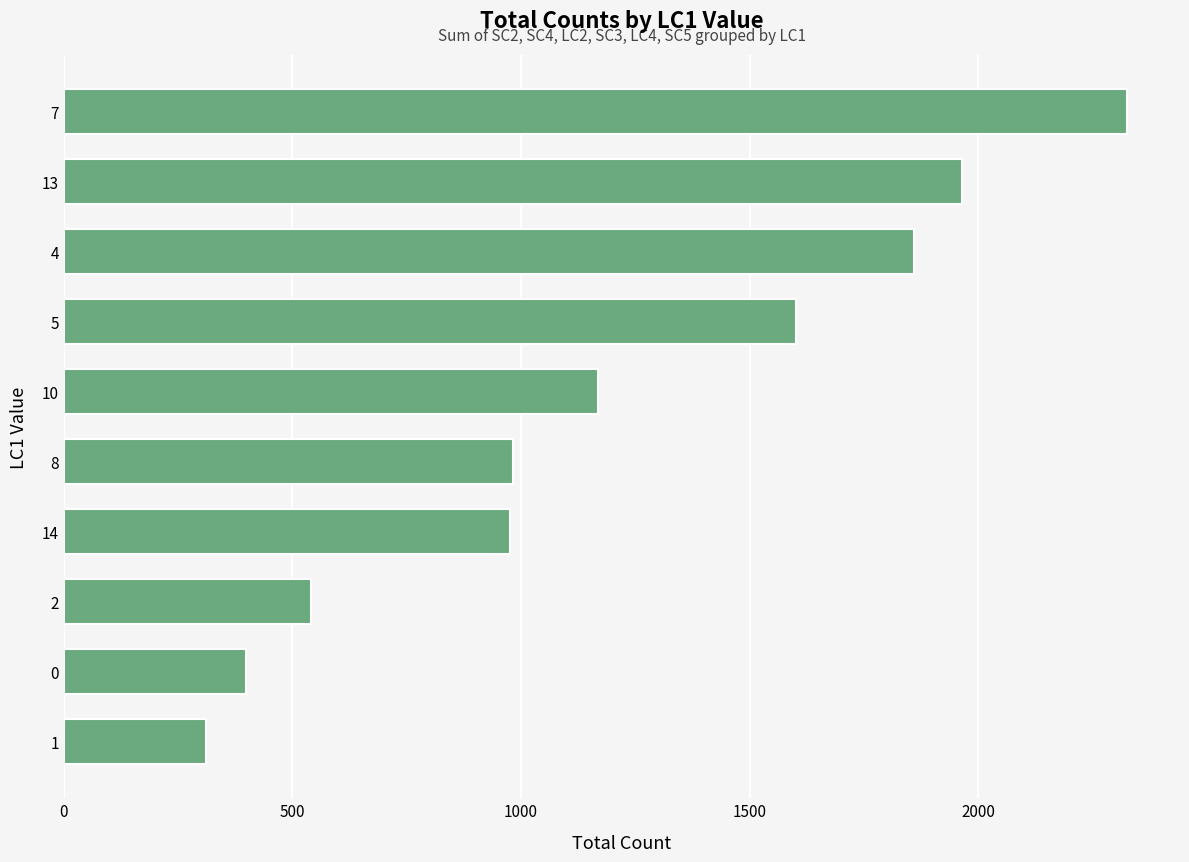

What is the smallest value displayed?

312